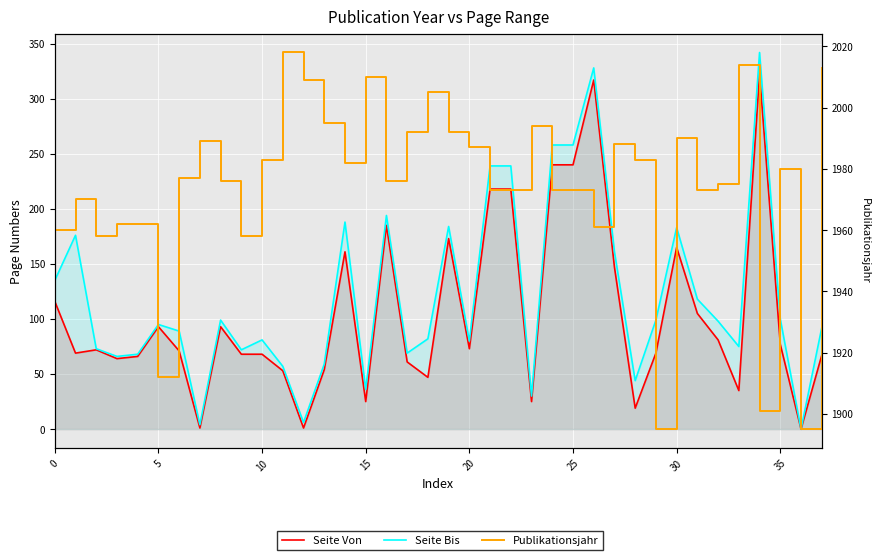

The value of Seite Von at 26 is 317. True or false?

True